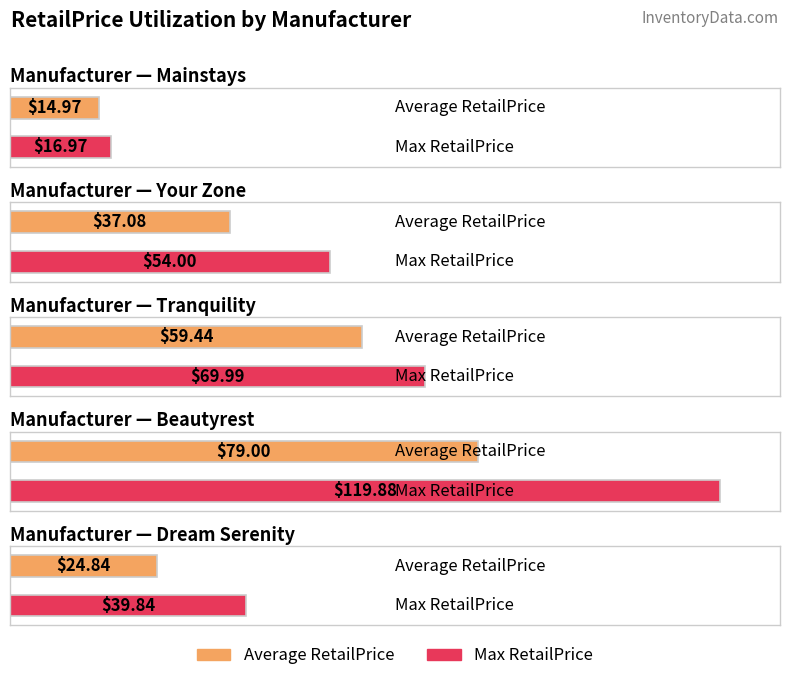

List the series in order of their peak value, lowest first.

Average RetailPrice, Max RetailPrice